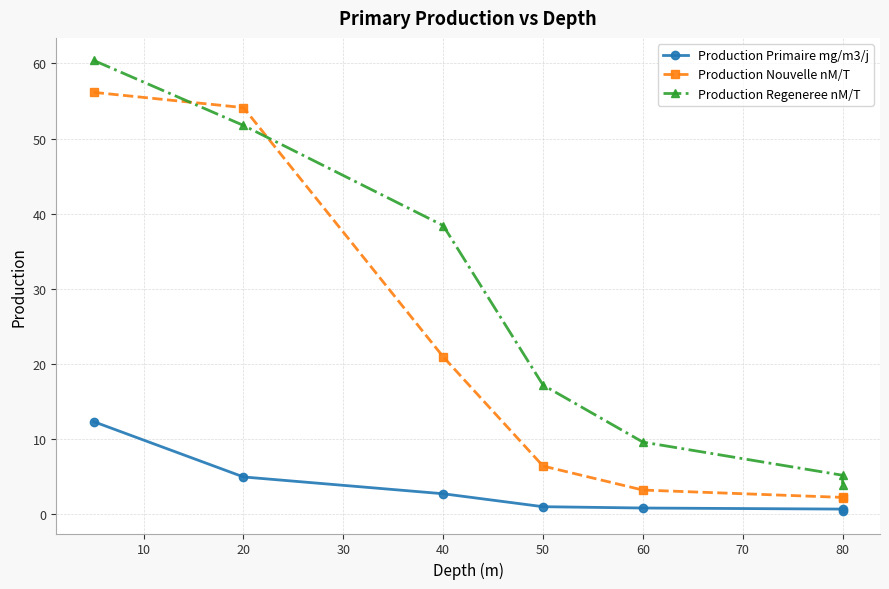

The Production Nouvelle nM/T series shows 1.4 at 80. True or false?

False